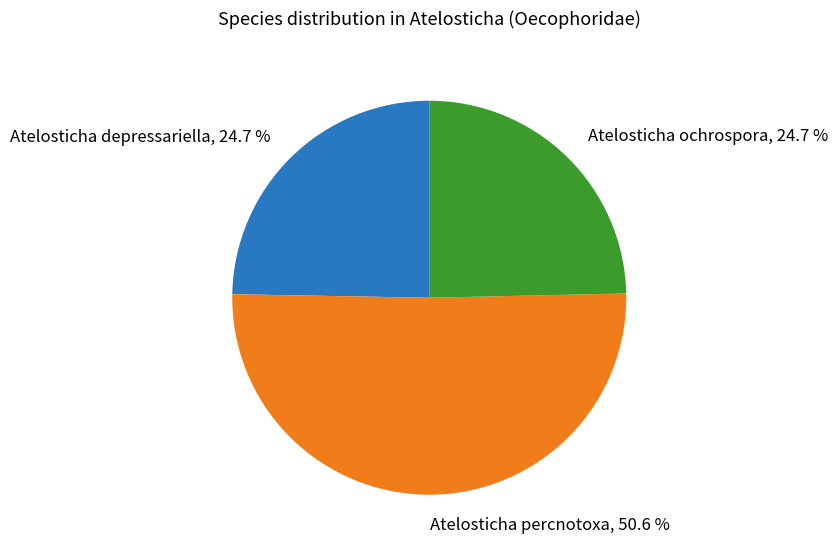

What percentage is the Atelosticha ochrospora slice, to the nearest percent?

25%